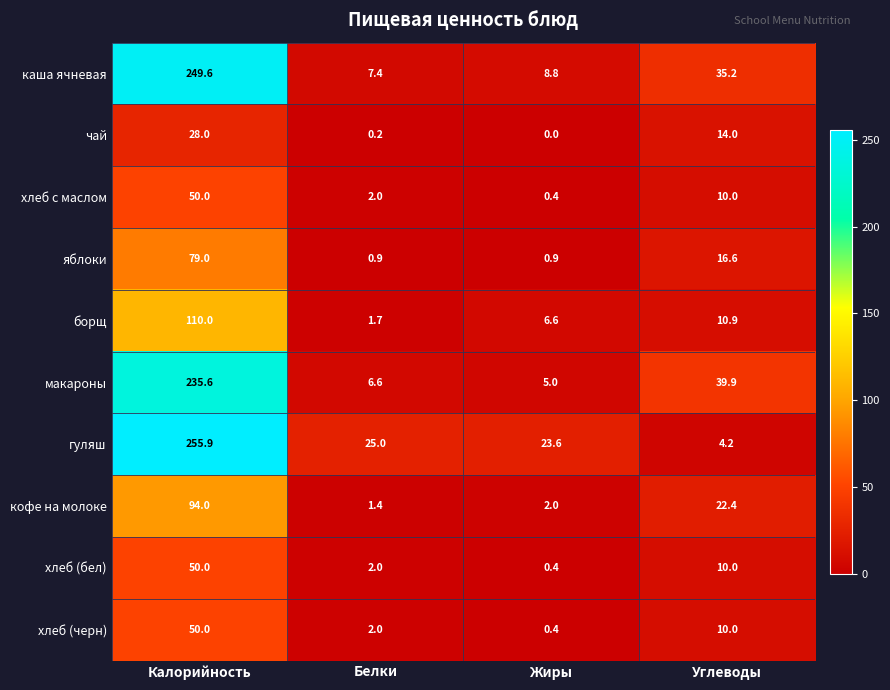

Which series changed the most between Белки and Жиры?

борщ